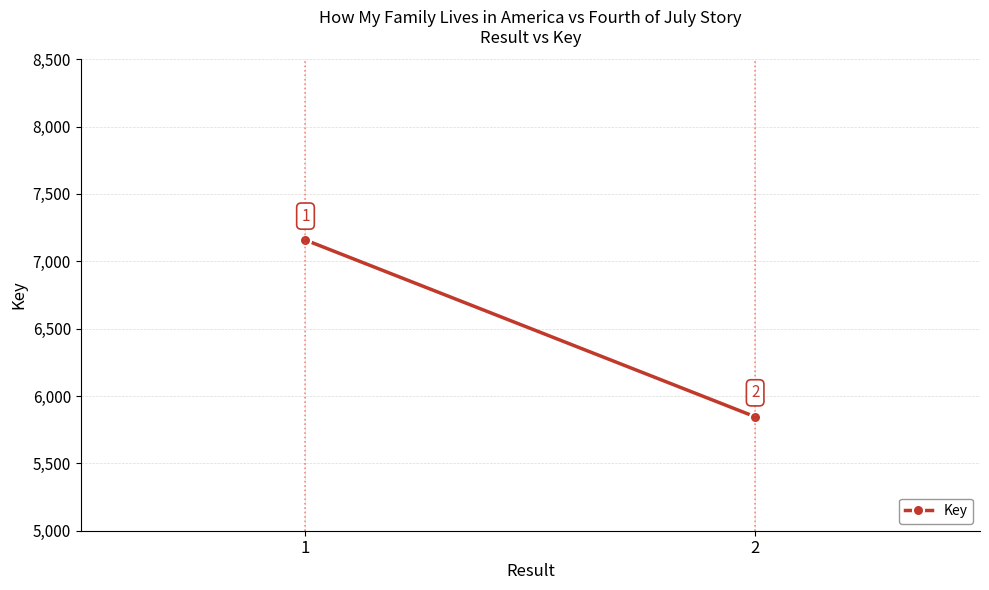

Rank the categories by value from lowest to highest.

2, 1